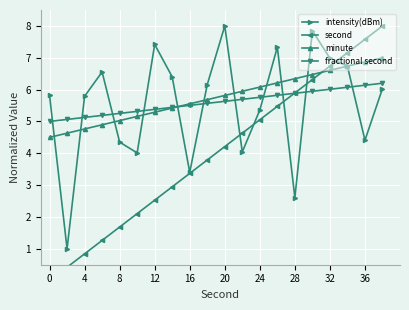

How many interior local valleys does the intensity(dBm) series have?

6